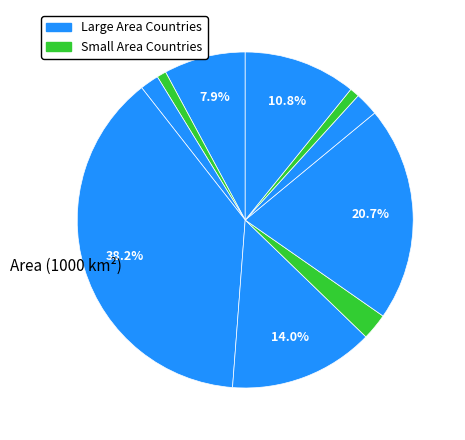

Count the number of slices in the pie.

10